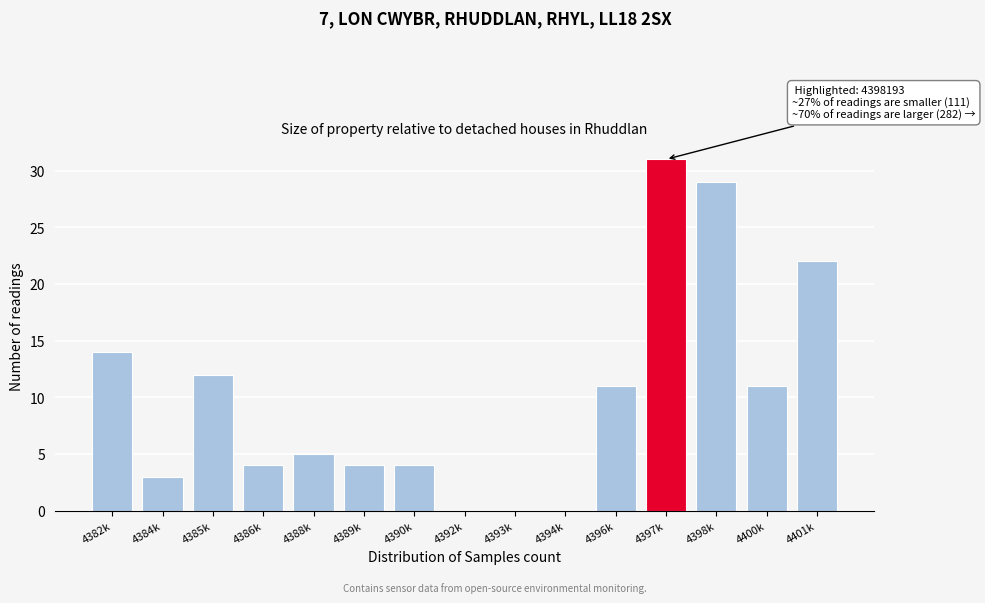

Reading left to right, transcribe all the data shown in this chart.

4382k=14	4384k=3	4385k=12	4386k=4	4388k=5	4389k=4	4390k=4	4392k=0	4393k=0	4394k=0	4396k=11	4397k=31	4398k=29	4400k=11	4401k=22